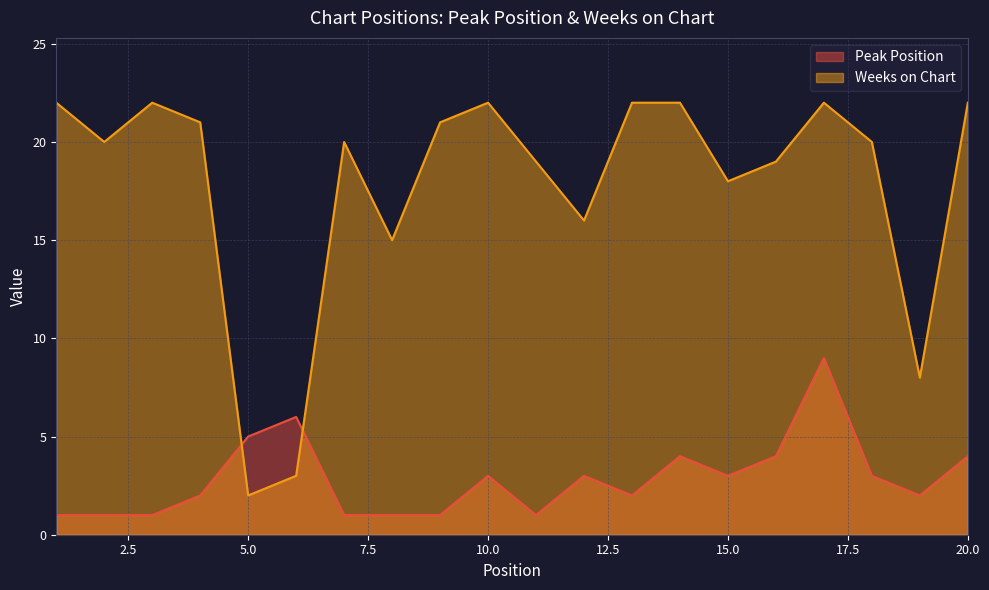

How many data points does each series have?

20